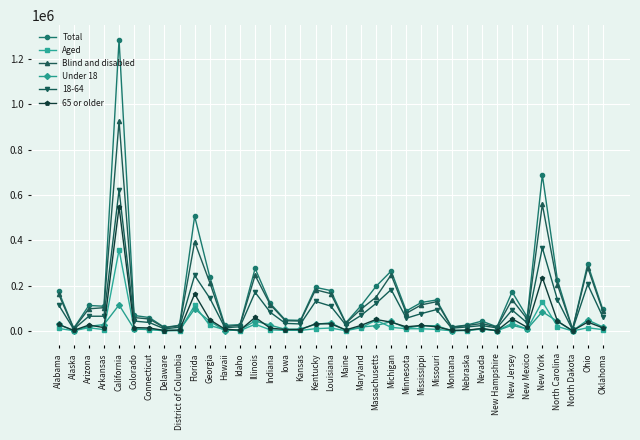

Rank the series by their maximum value, from lowest to highest.

Under 18, Aged, 65 or older, 18-64, Blind and disabled, Total